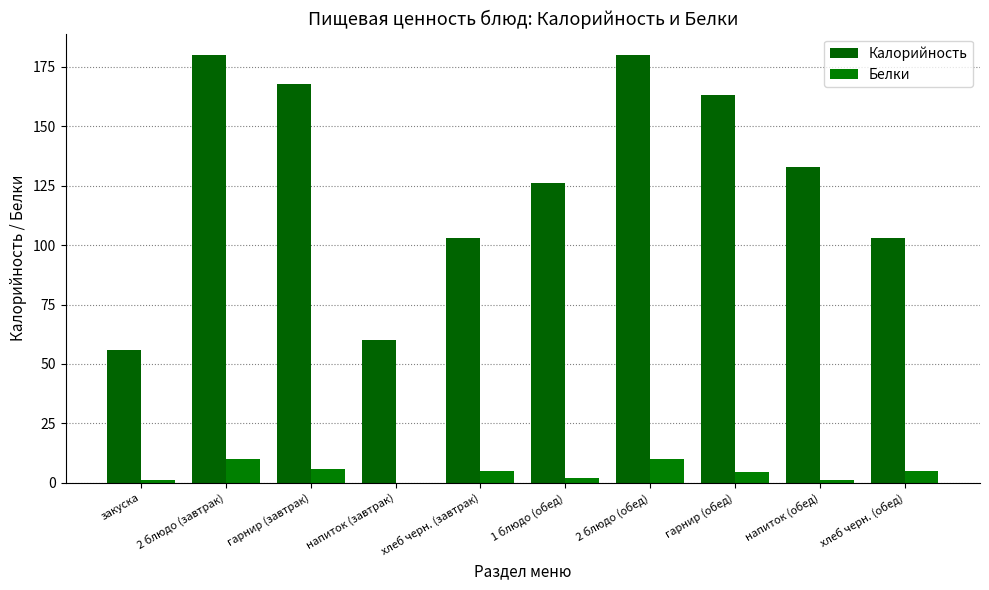

What are all the series names shown in the legend?

Калорийность, Белки